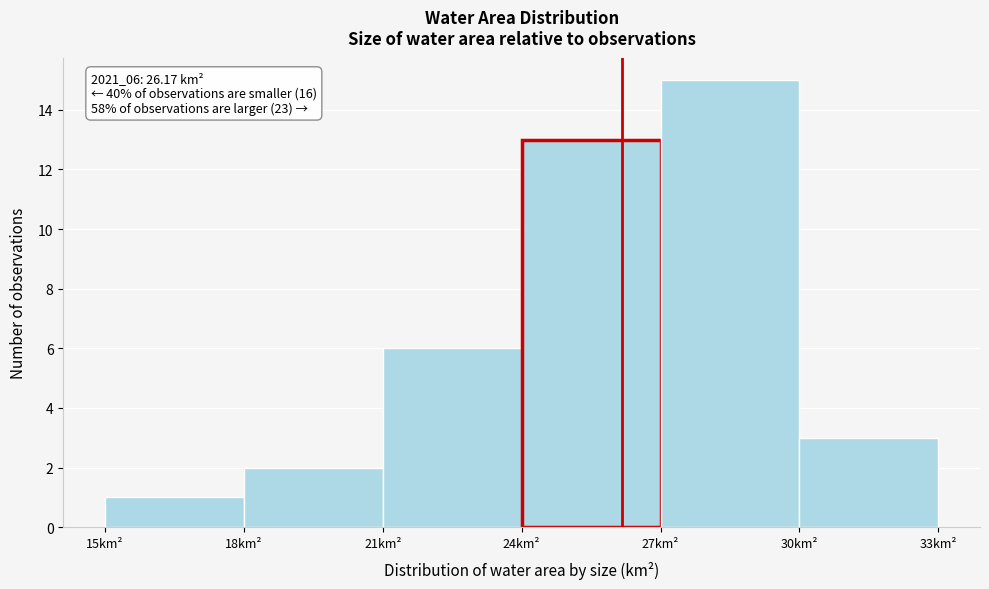

Which range on the x-axis has the tallest bar?

27 to 30